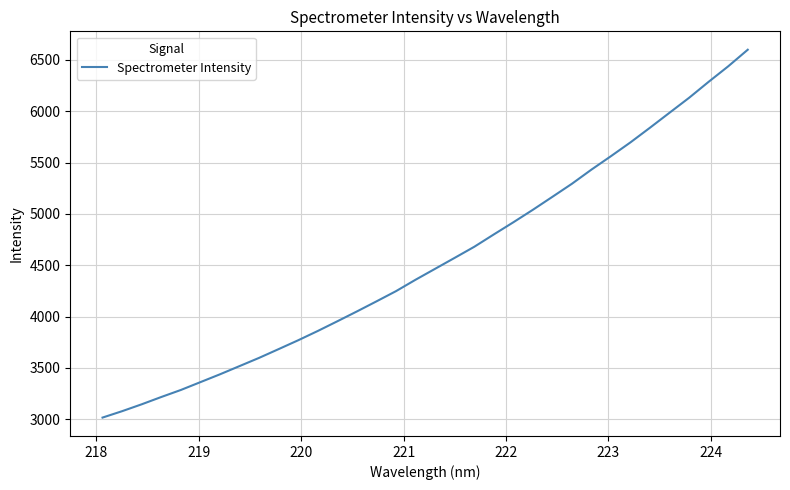

What is the minimum value shown in the chart?

3017.0